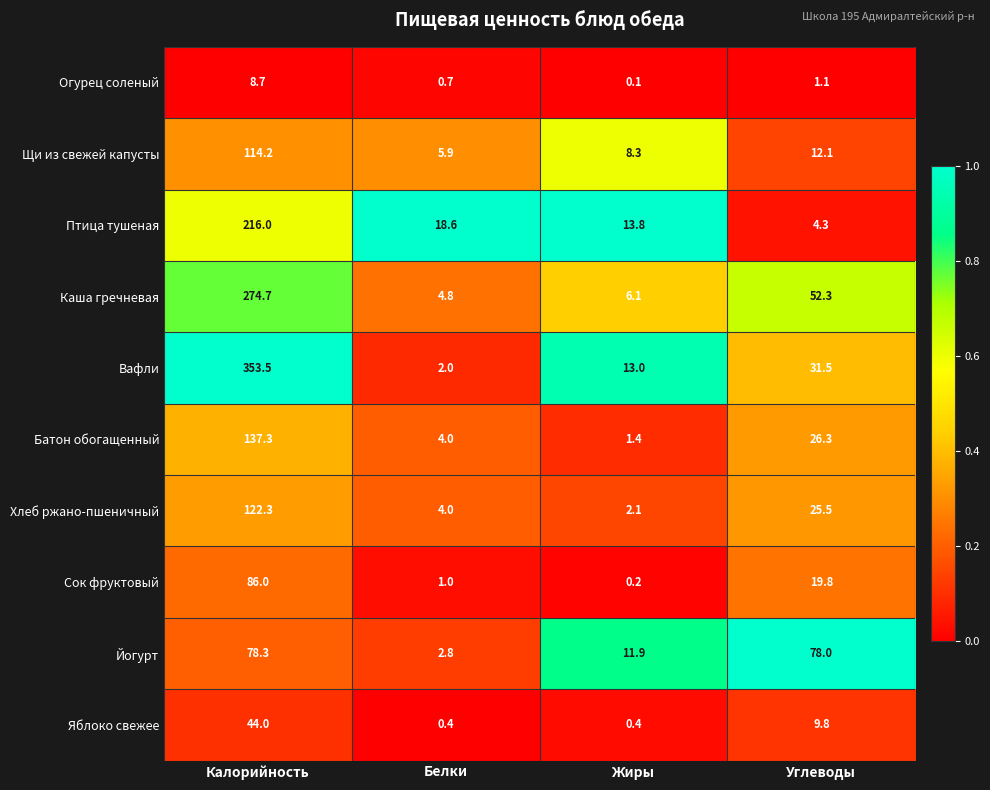

Which series has the widest spread of values?

Вафли